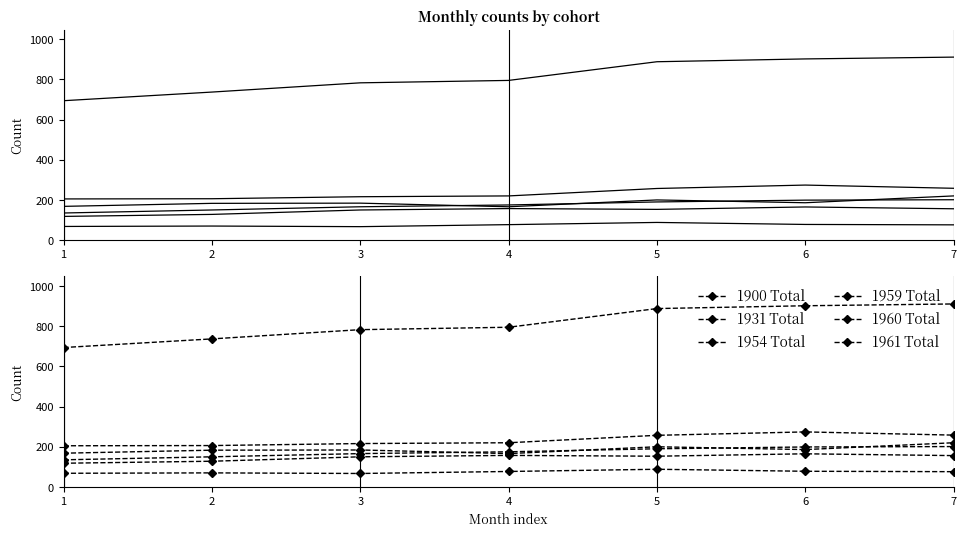

The 1961 Total series shows 311 at 4. True or false?

False